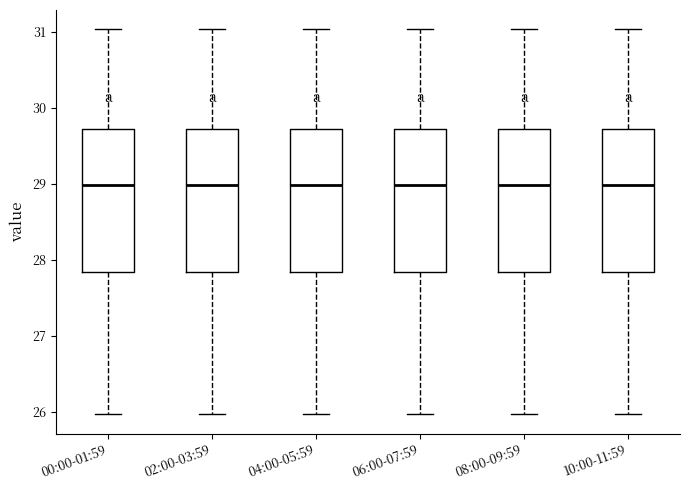

Reading left to right, transcribe this box plot: for each box, give where its median line is, the range the box spans, and where its two whiskers end, as read against the y-axis. The values are not printed on the chart, so give them approximately, as read against the axis.

00:00-01:59: median 29.0, box 27.8 to 29.7, whiskers 26.0 to 31.0
02:00-03:59: median 29.0, box 27.8 to 29.7, whiskers 26.0 to 31.0
04:00-05:59: median 29.0, box 27.8 to 29.7, whiskers 26.0 to 31.0
06:00-07:59: median 29.0, box 27.8 to 29.7, whiskers 26.0 to 31.0
08:00-09:59: median 29.0, box 27.8 to 29.7, whiskers 26.0 to 31.0
10:00-11:59: median 29.0, box 27.8 to 29.7, whiskers 26.0 to 31.0